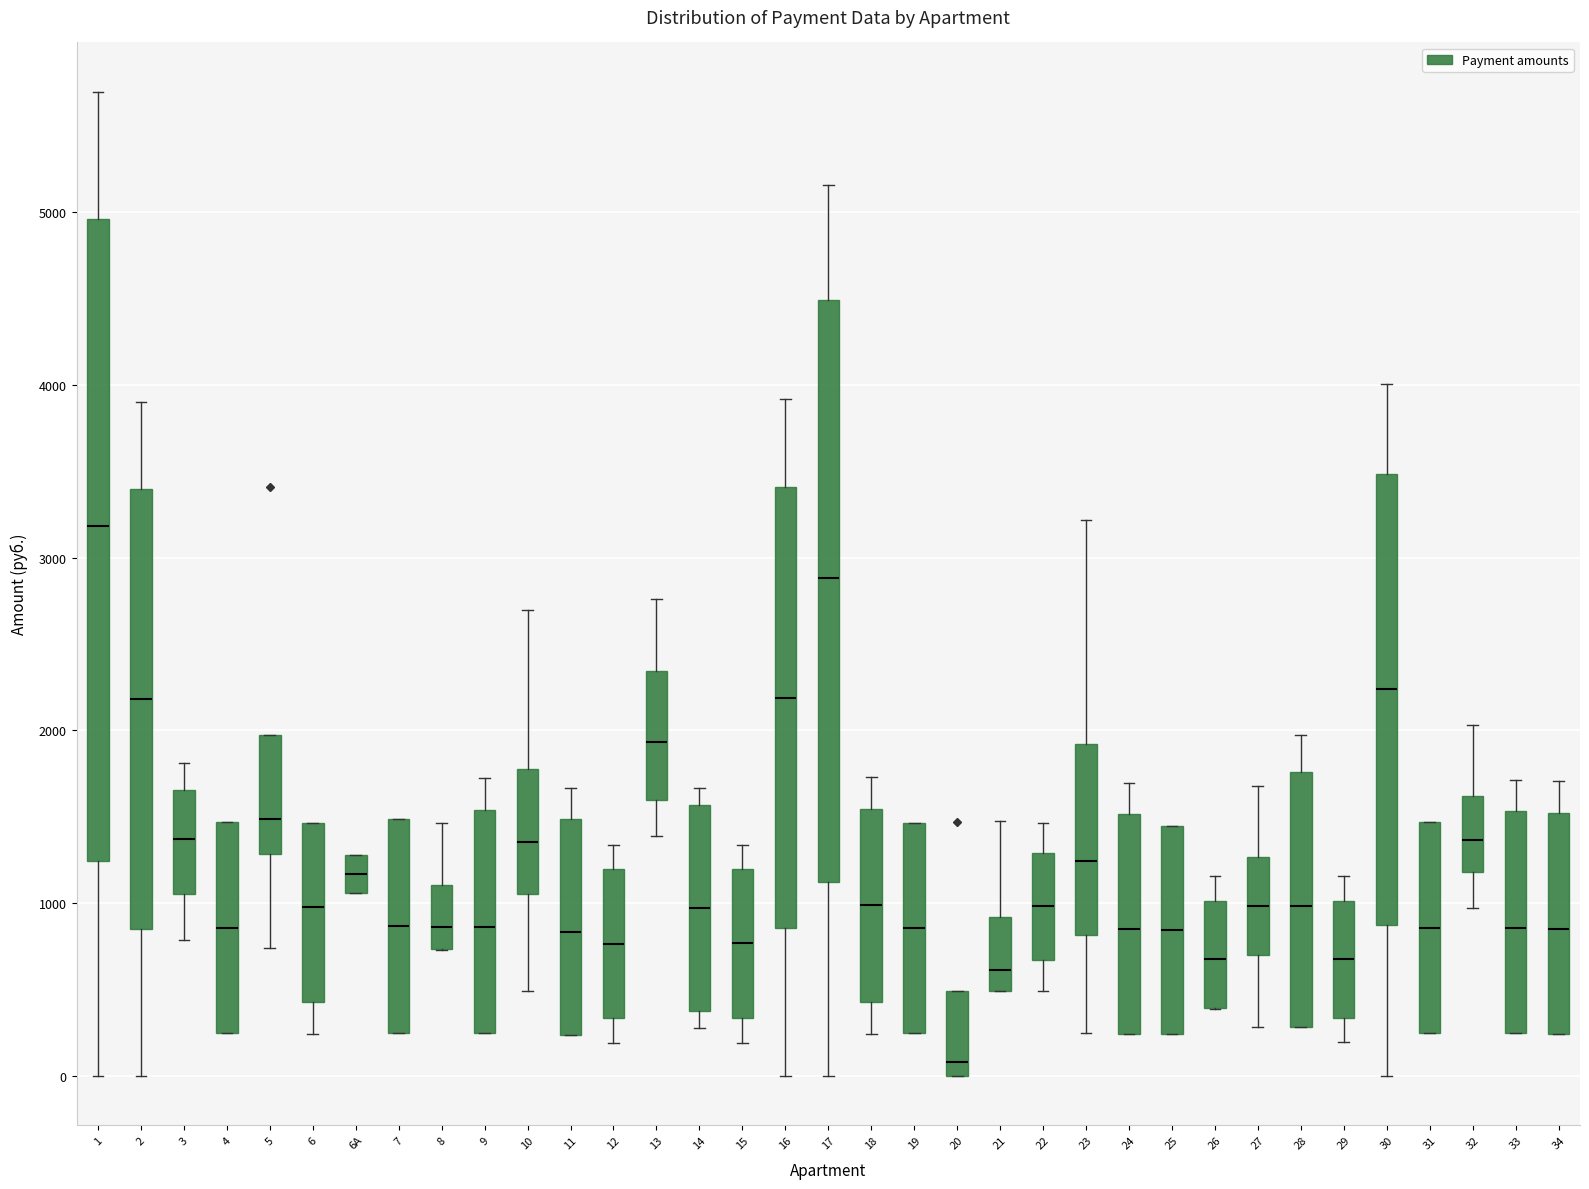

Where does the median line of the box for 20 sit on the y-axis? The values are not printed on the chart, so give them approximately, as read against the axis.

100